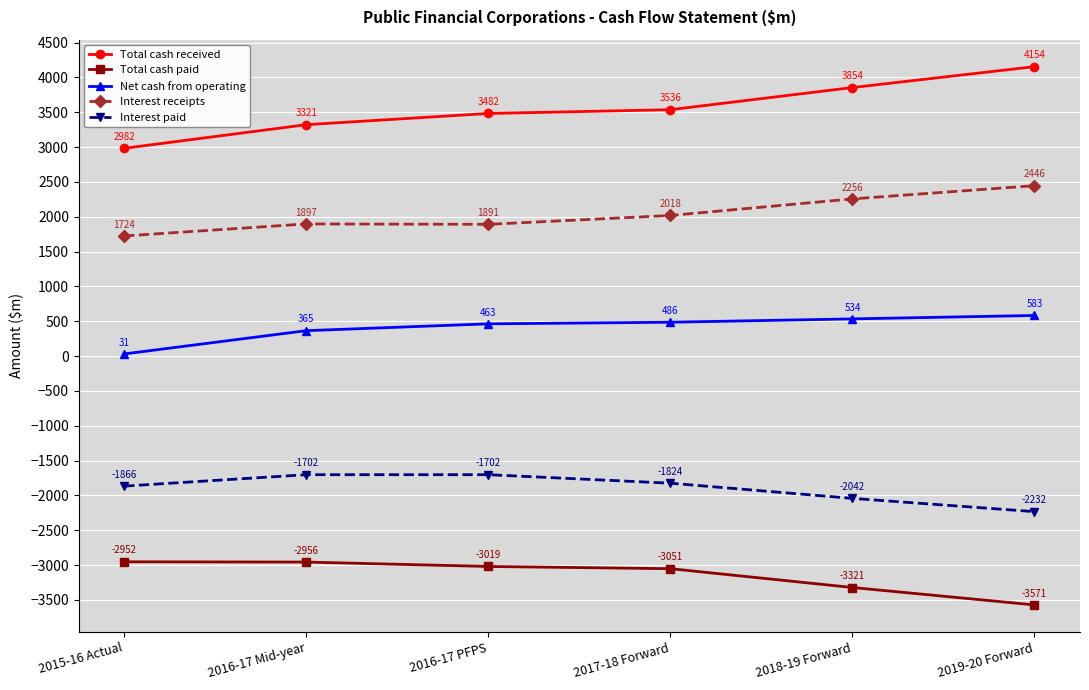

The value of Interest paid at 2017-18 Forward is -1824. True or false?

True